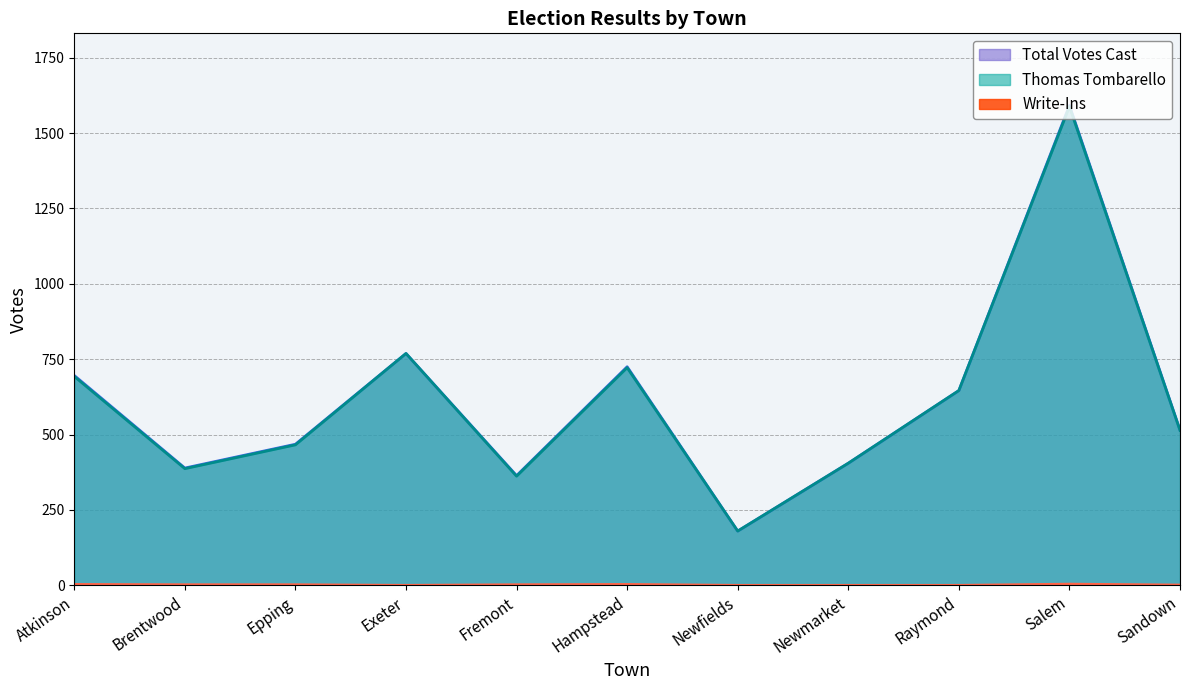

Reading left to right, what are all the values shown in this chart?

Thomas Tombarello: 693	387	466	769	362	722	180	405	646	1588	514
Total Votes Cast: 696	389	468	769	364	725	180	405	646	1592	515
Write-Ins: 3	2	2	0	2	3	0	0	0	4	1